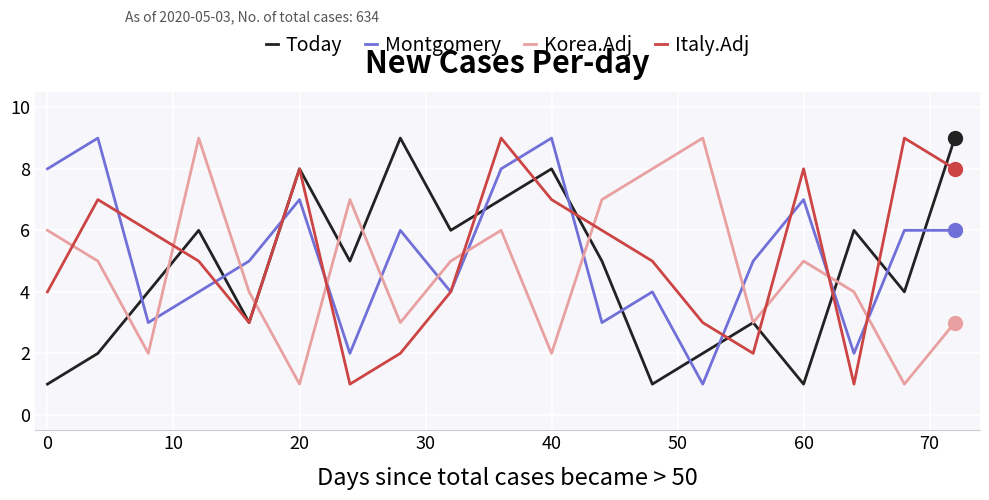

What is the maximum value shown in the chart?

9